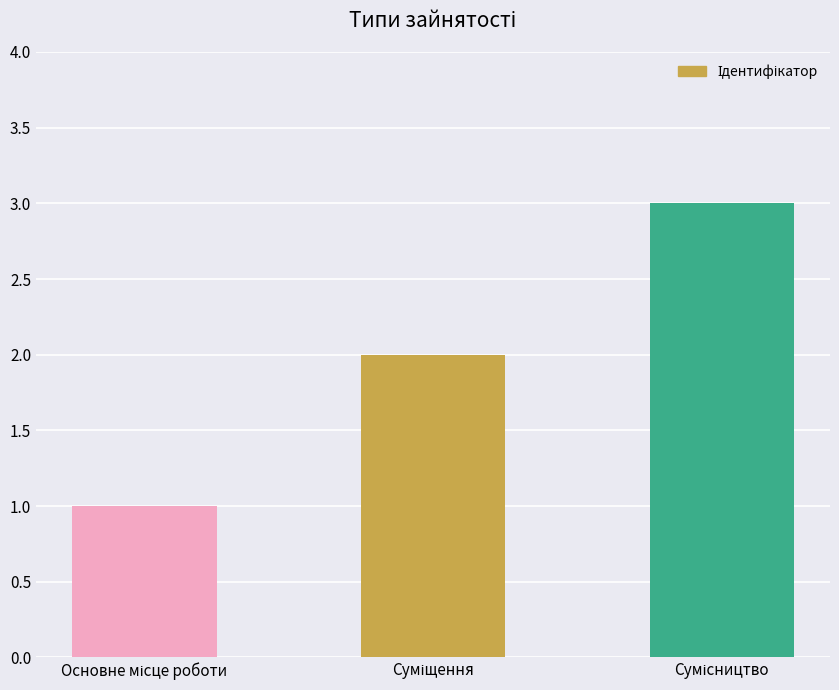

What is the greatest value displayed?

3